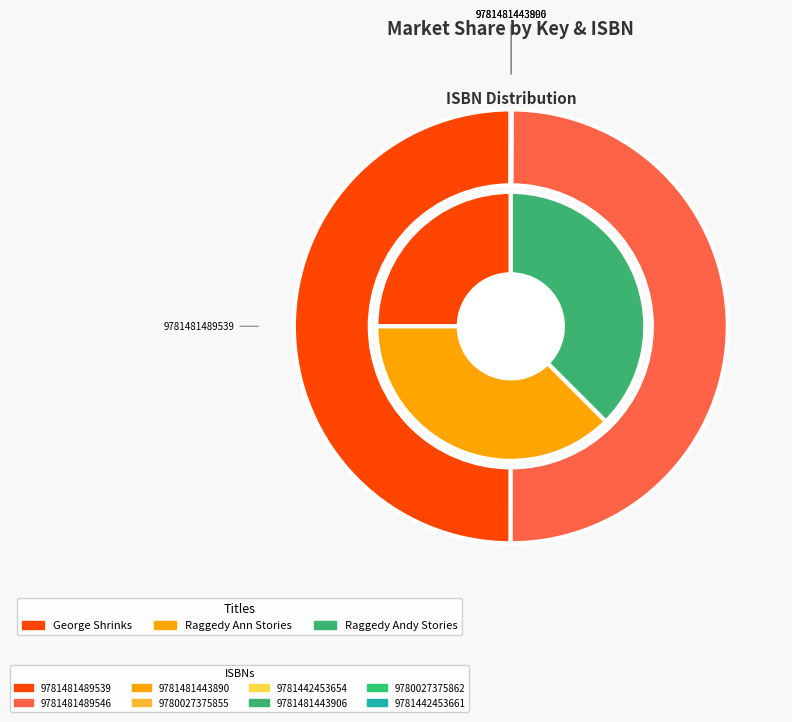

Count the number of slices in the pie.

8